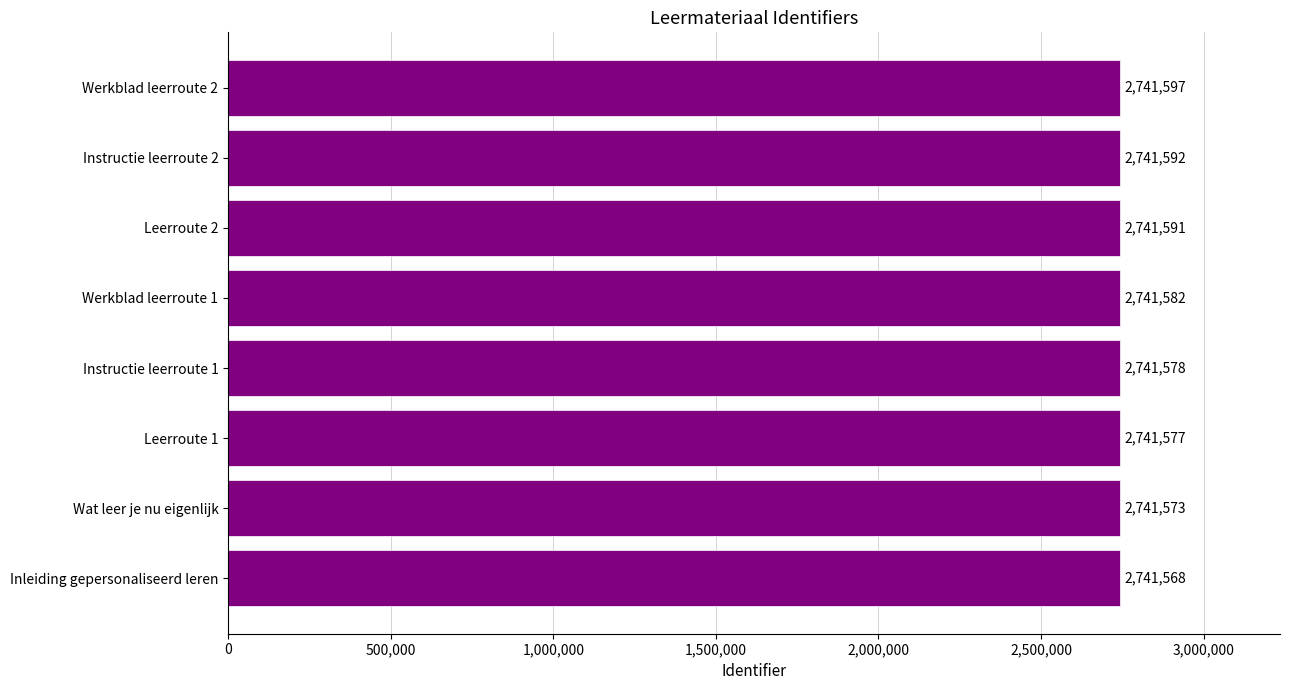

True or false: the data shows 1141502 at Leerroute 2.

False